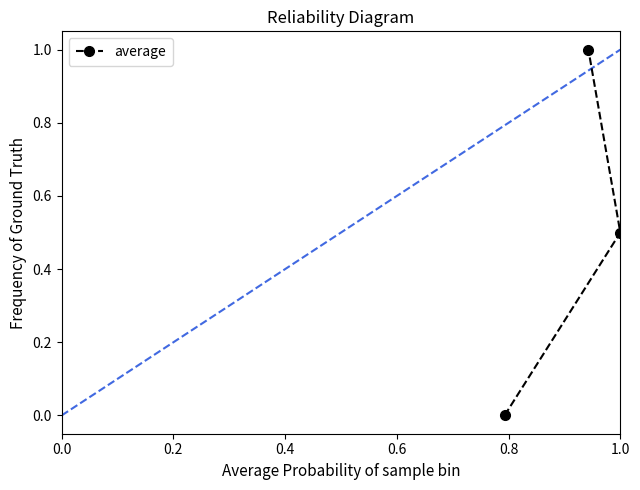

What is the greatest value displayed?

1.0